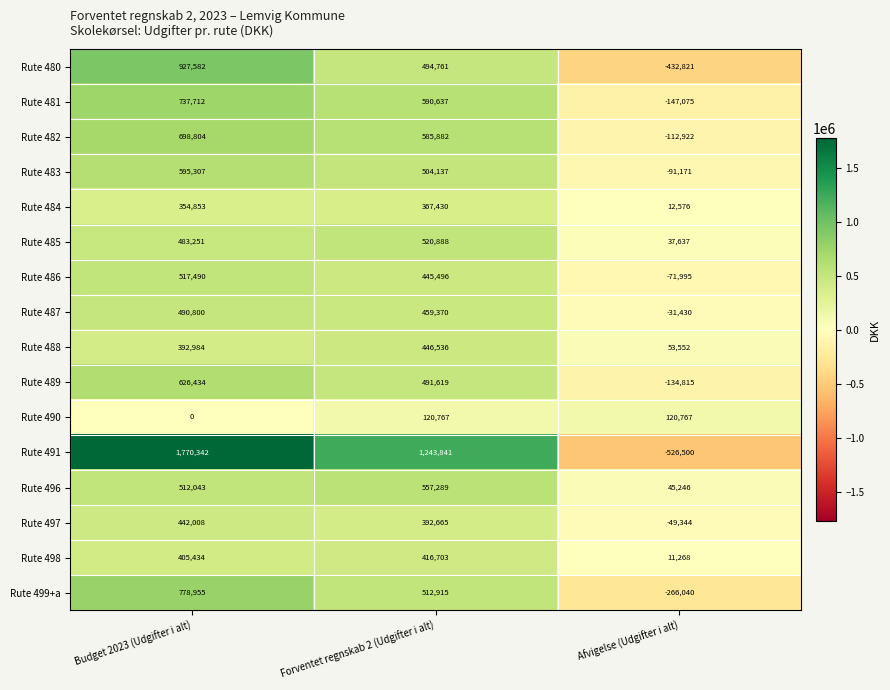

Which label corresponds to the largest value in the chart?

Budget 2023 (Udgifter i alt)